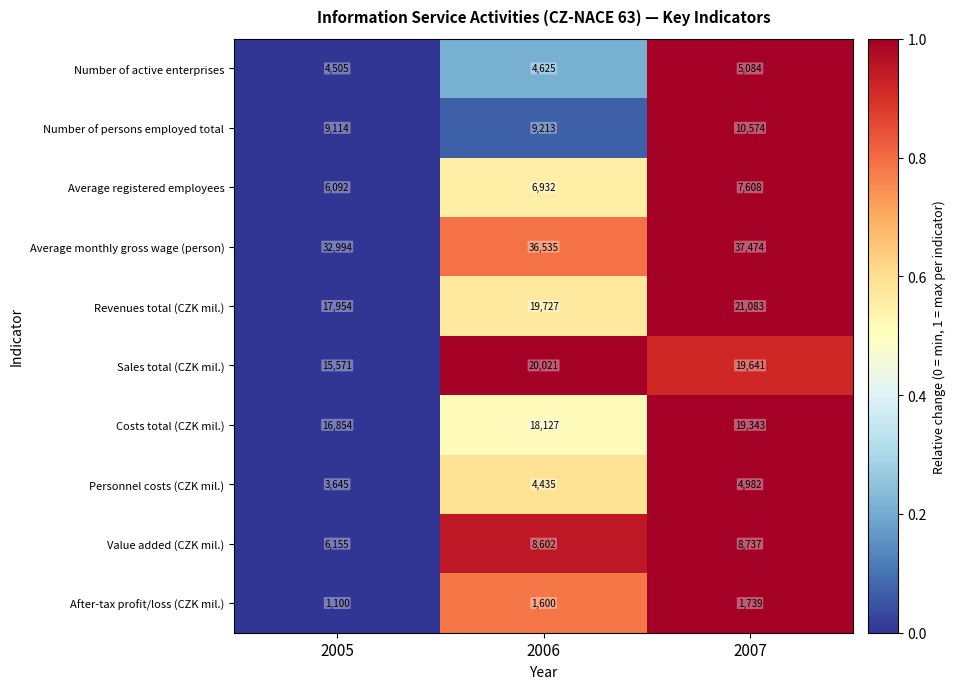

What is the difference between the highest and lowest values at 2006?

34935